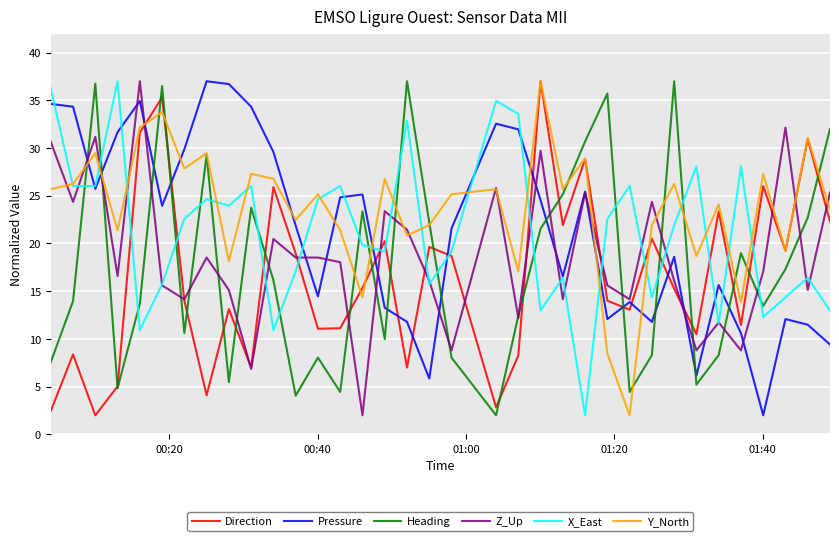

True or false: Z_Up and Y_North cross at least once.

True